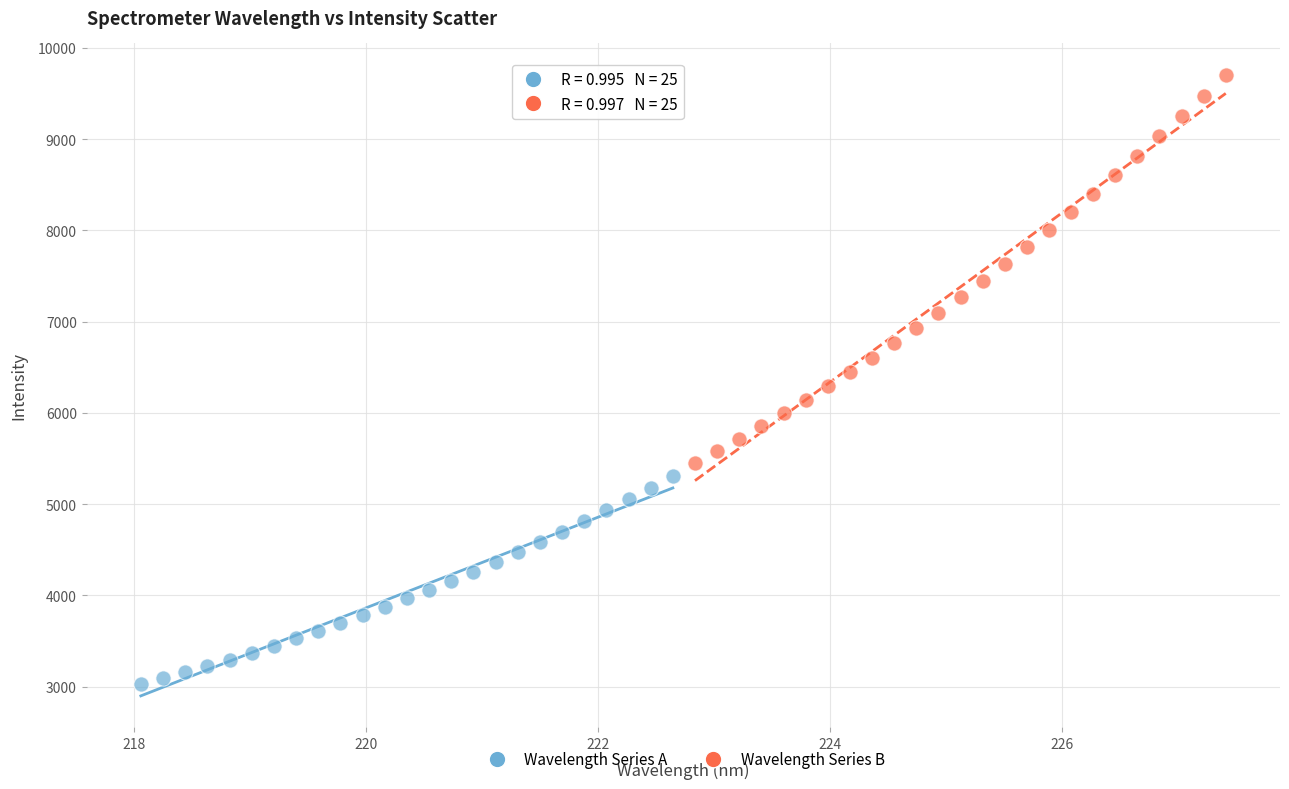

Which series contains the lowest Y value?

Wavelength Series A